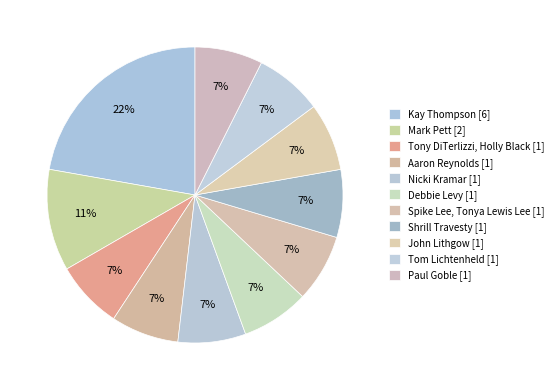

How many segments does this pie chart have?

11